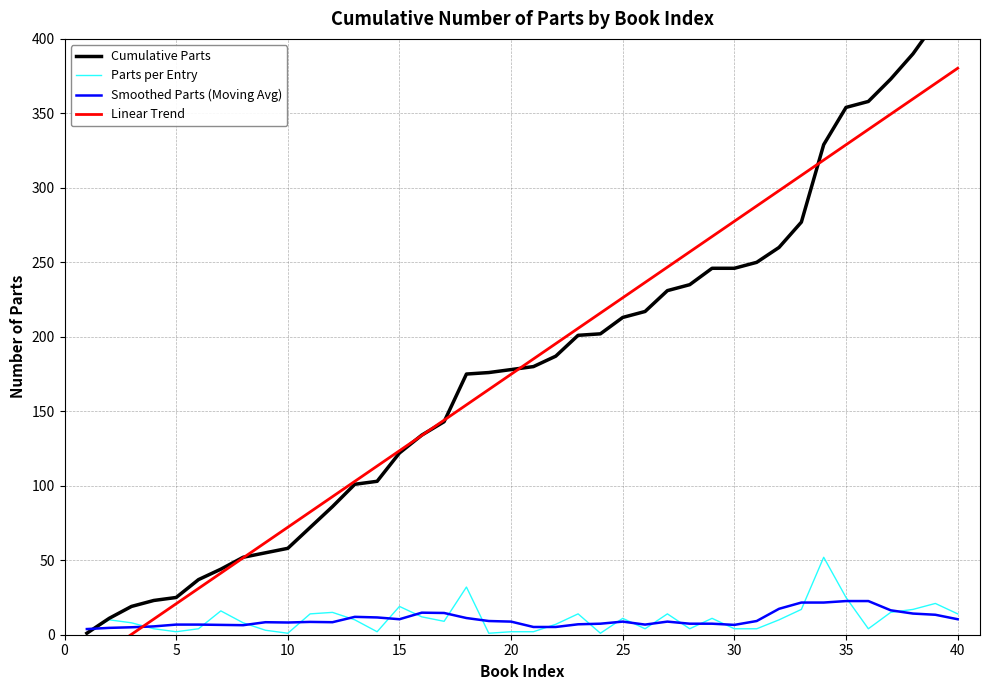

What is the maximum value for Parts per Entry?

52.0